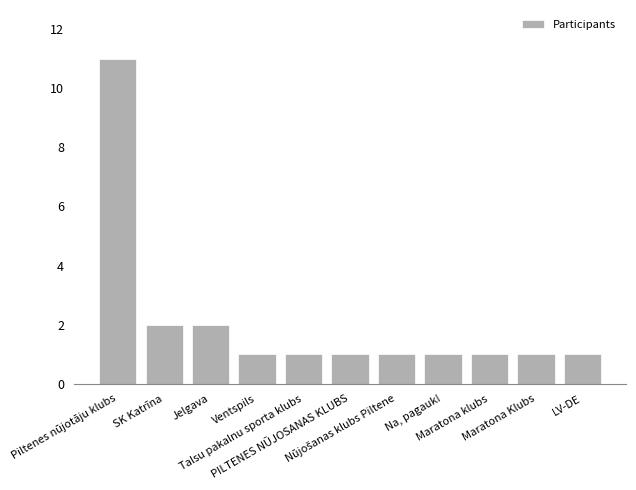

What is the sum of all values?

23